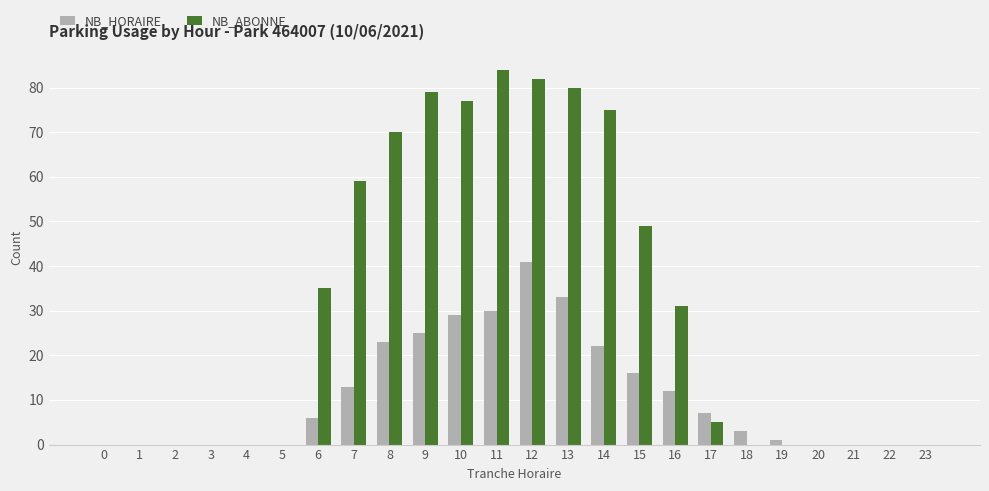

What are all the series names shown in the legend?

NB_HORAIRE, NB_ABONNE